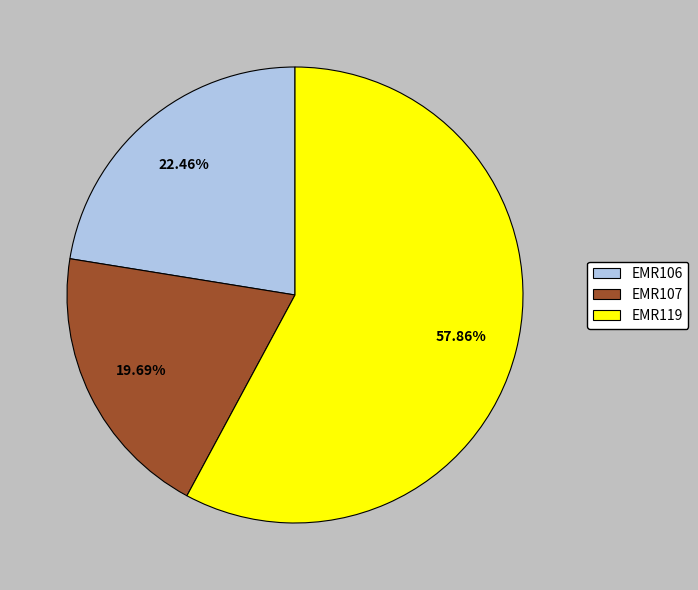

Between EMR119 and EMR106, which is larger?

EMR119